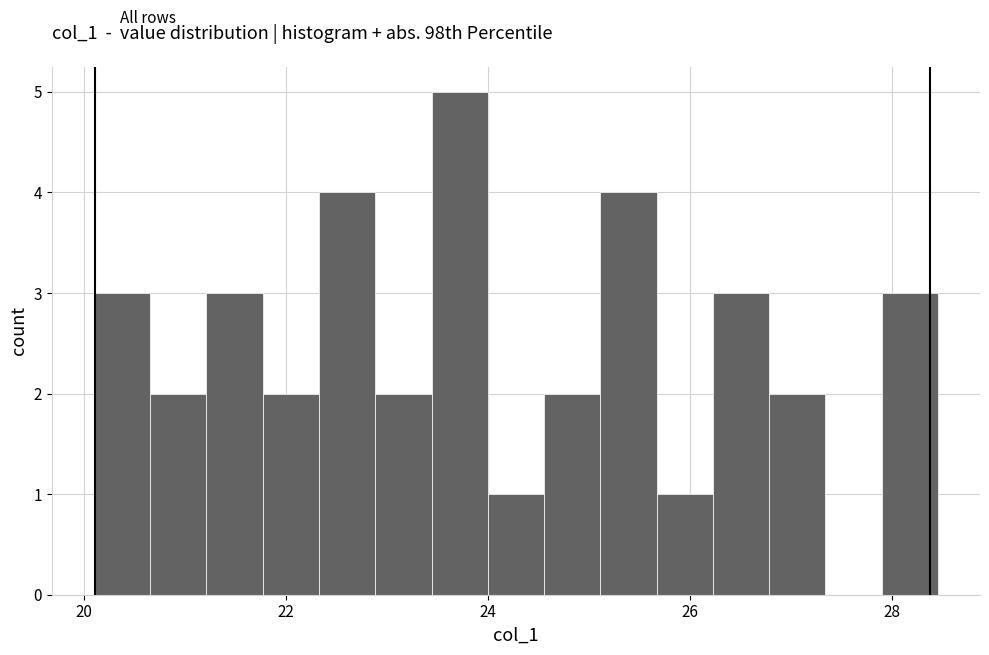

Around what value on the x-axis is the tallest bar? Give the approximate position of its centre, as read against the axis.

23.8